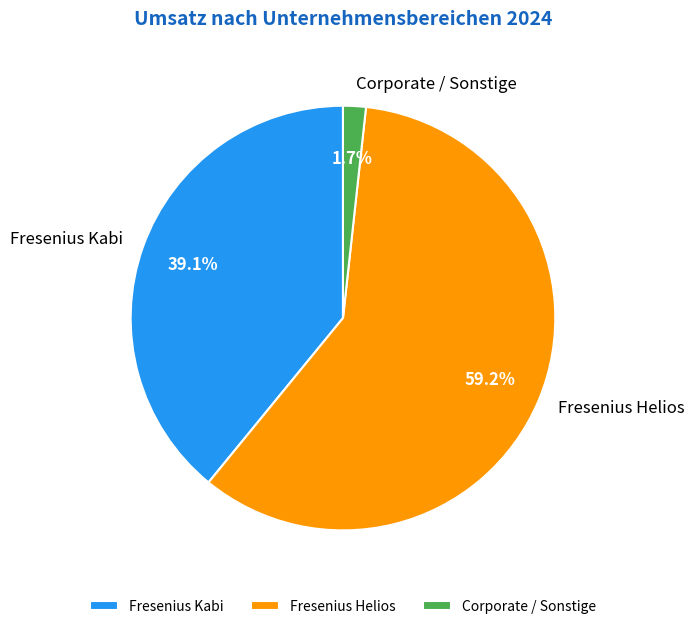

How many slices are in this pie chart?

3